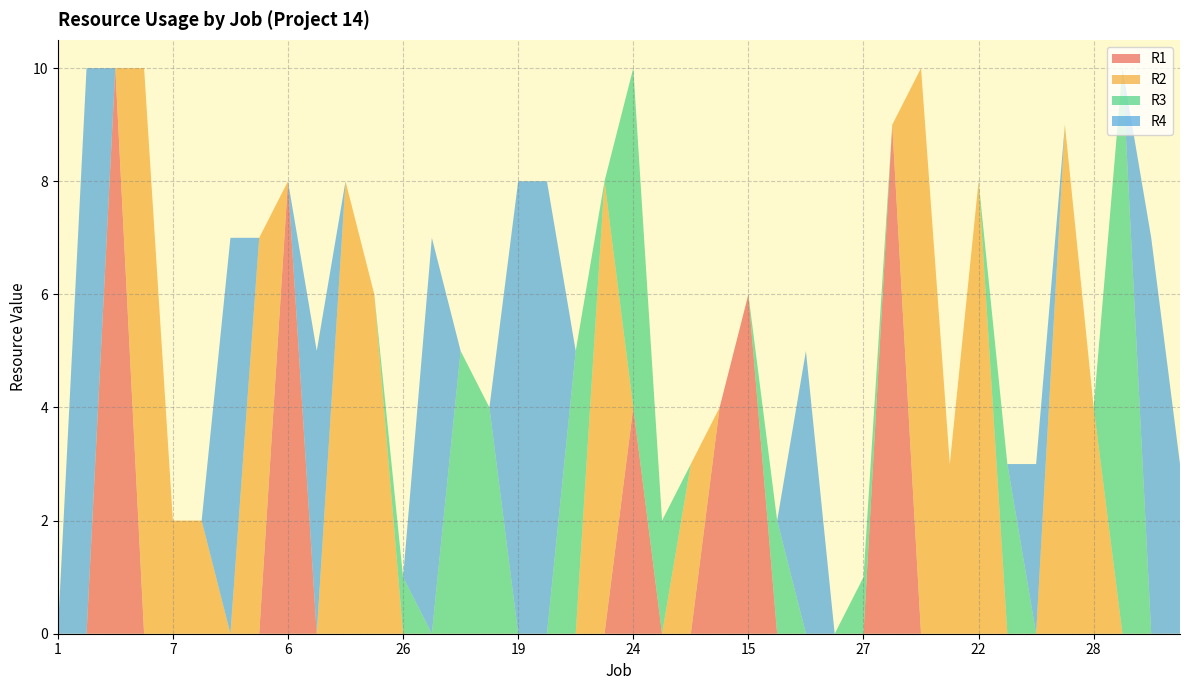

Reading right to left, list all the values displayed in this chart.

R1: 0	0	0	0	0	0	0	0	0	0	9	0	0	0	0	6	4	0	0	4	0	0	0	0	0	0	0	0	0	0	0	8	0	0	0	0	0	10	0	0
R2: 0	0	0	4	9	0	0	8	3	10	0	0	0	0	0	0	0	3	0	0	8	0	0	0	0	0	0	0	6	8	0	0	7	0	2	2	10	0	0	0
R3: 0	0	10	0	0	0	3	0	0	0	0	1	0	0	2	0	0	0	2	6	0	5	0	0	4	5	0	1	0	0	0	0	0	0	0	0	0	0	0	0
R4: 3	7	0	0	0	3	0	0	0	0	0	0	0	5	0	0	0	0	0	0	0	0	8	8	0	0	7	0	0	0	5	0	0	7	0	0	0	0	10	0